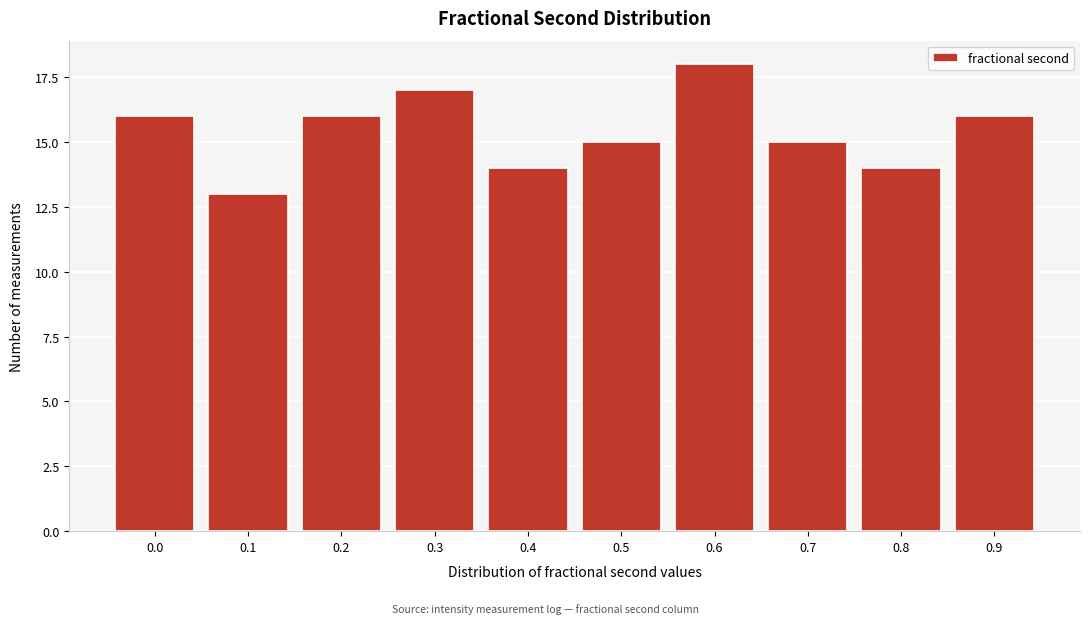

Reading left to right, what are all the values shown in this chart?

16	13	16	17	14	15	18	15	14	16